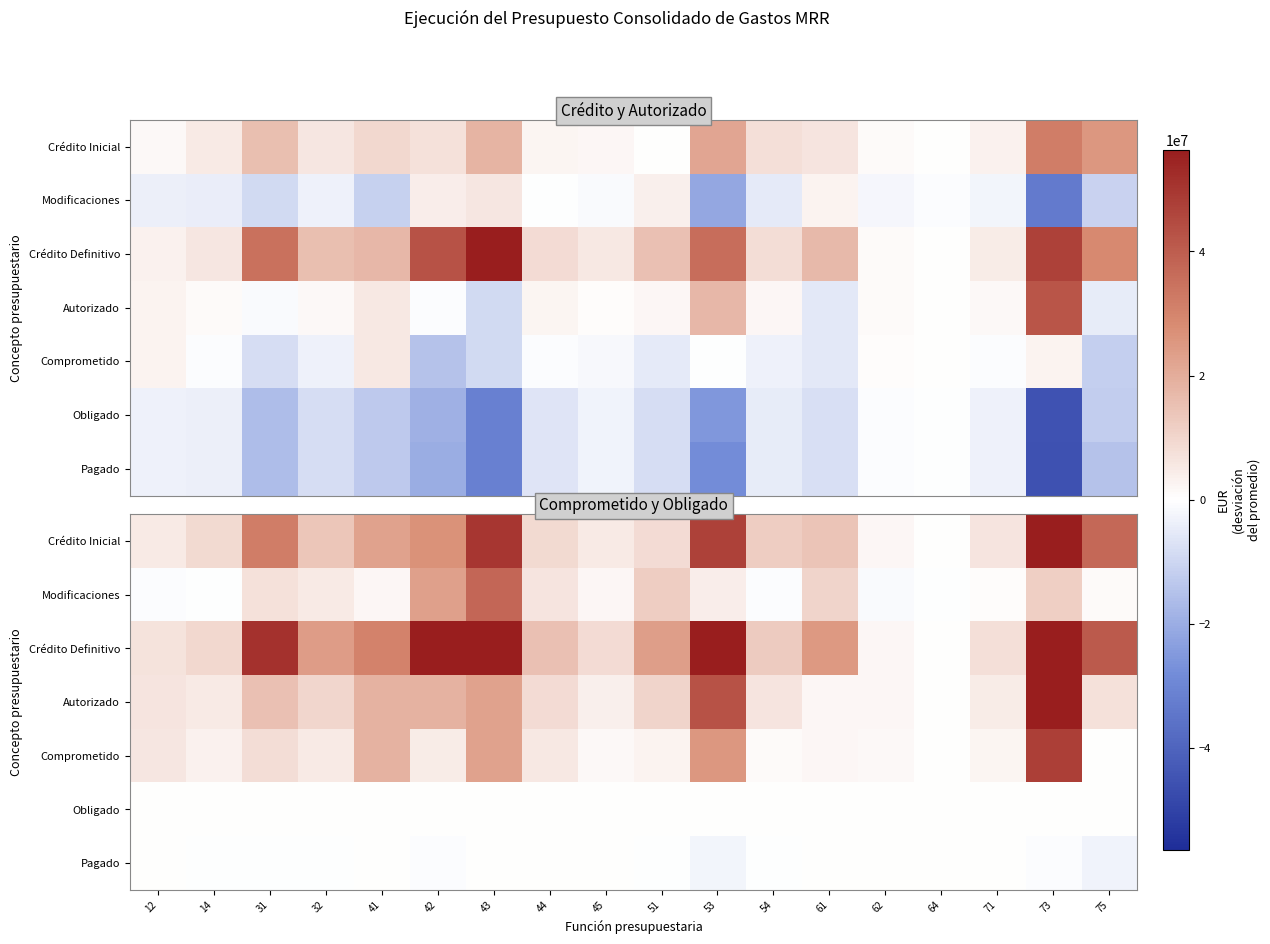

What is the sum of all Crédito Inicial values?

377477109.7